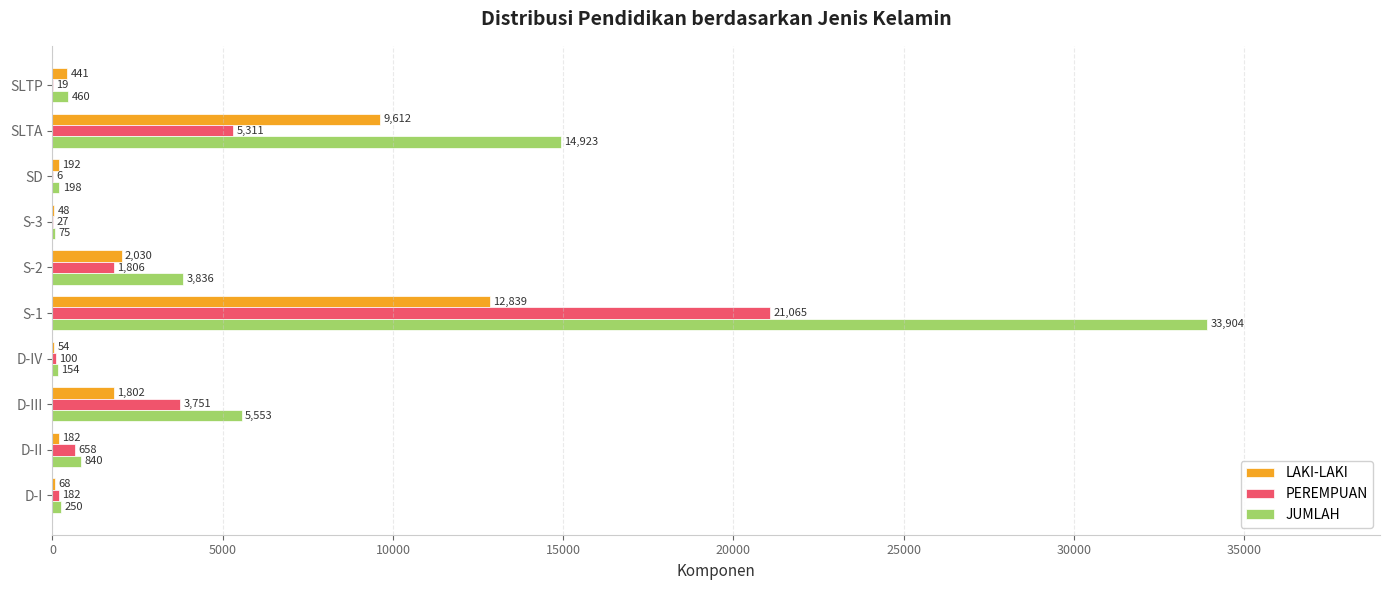

Between D-I and D-III, which series saw the biggest shift?

JUMLAH